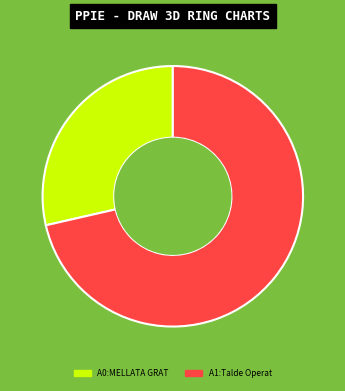

Is there any slice that represents more than half of the pie?

Yes